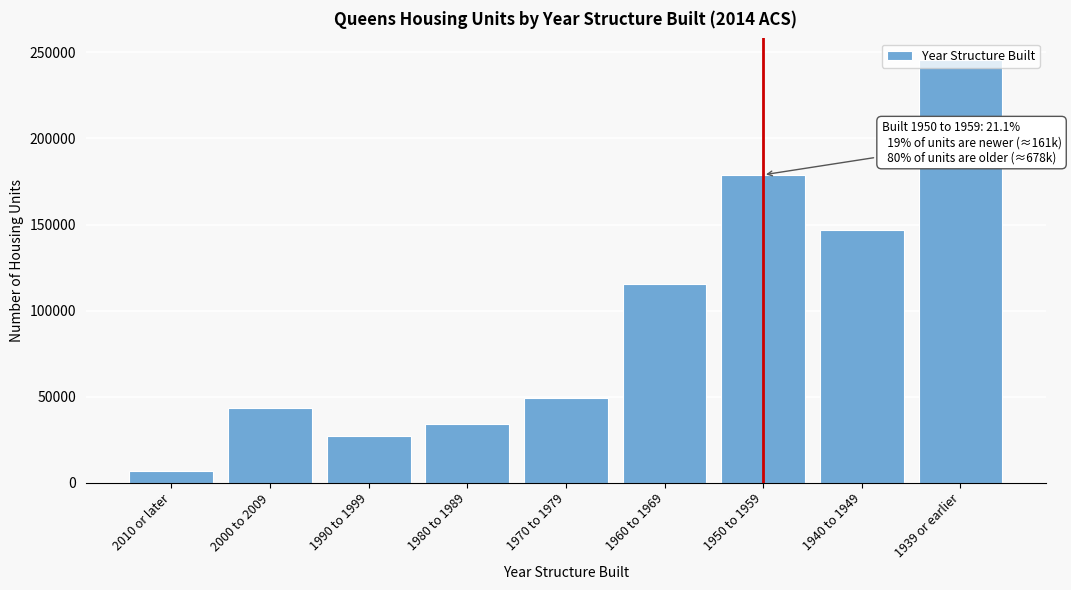

What is the sum of all values?

846925